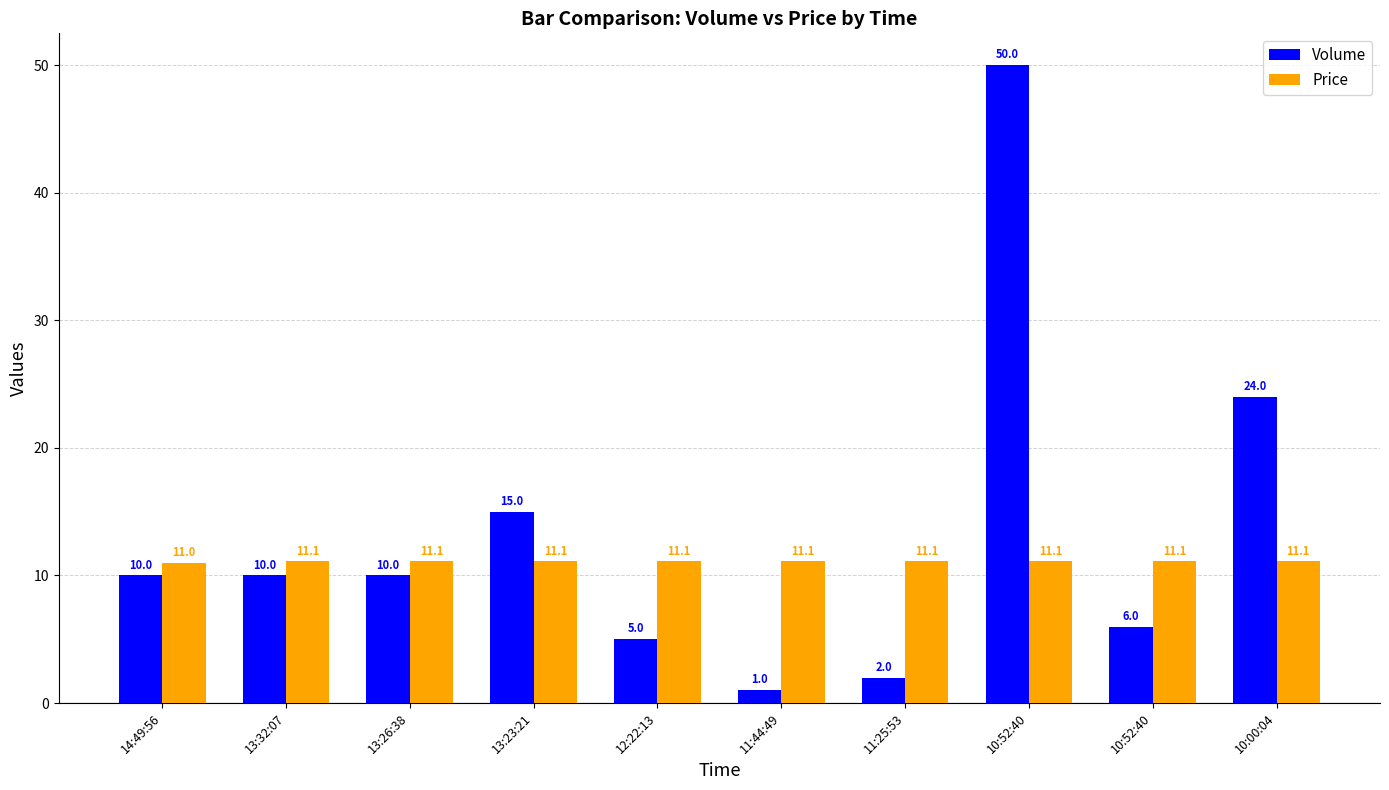

At which category is the sum across all series the highest?

10:52:40